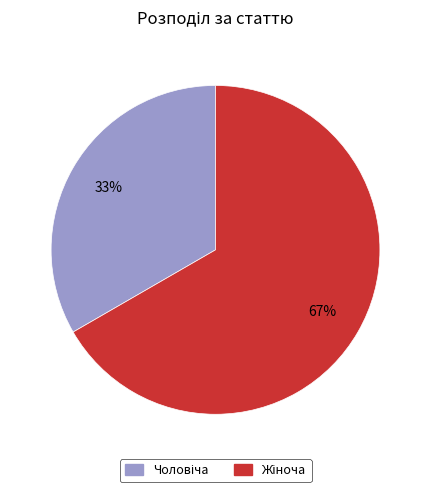

Does any single category account for the majority?

Yes